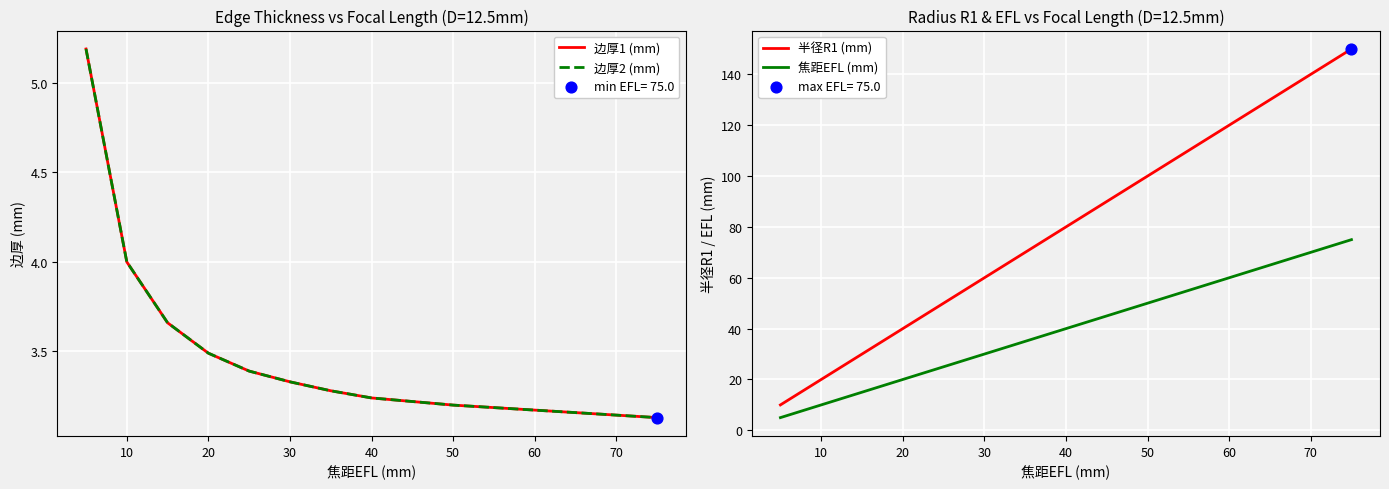

At how many categories does at least one series exceed 90?

2